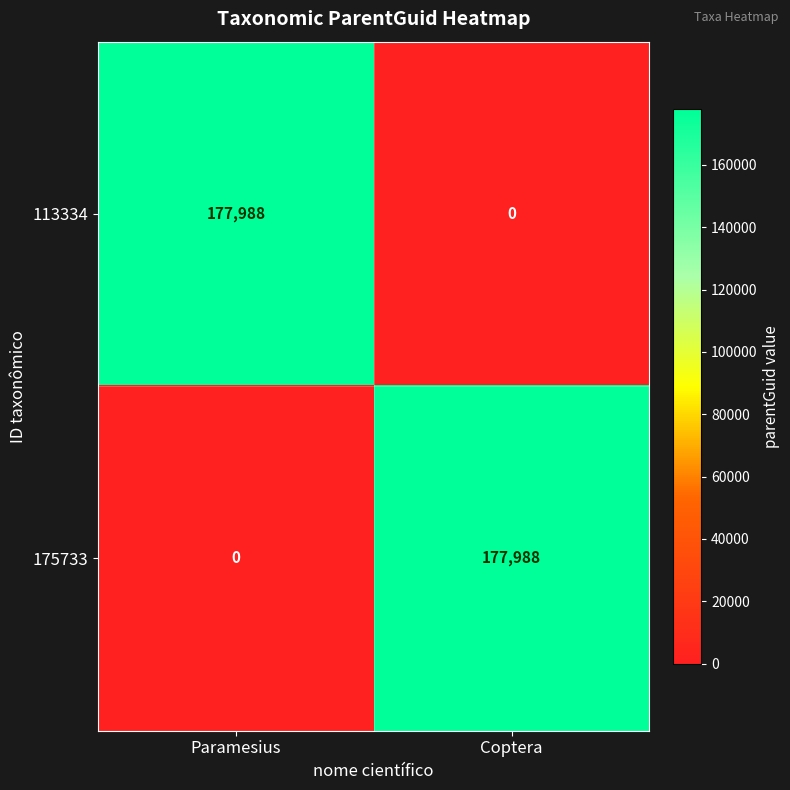

Which category has the highest value in the 113334 series?

Paramesius